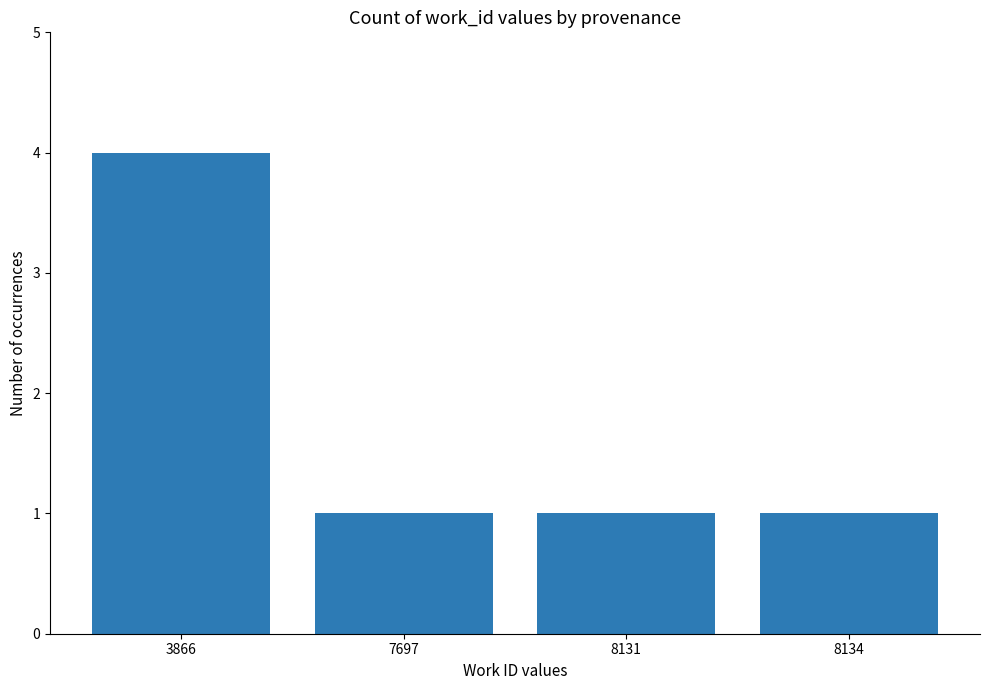

What is the change in value from 3866 to 7697?

-3